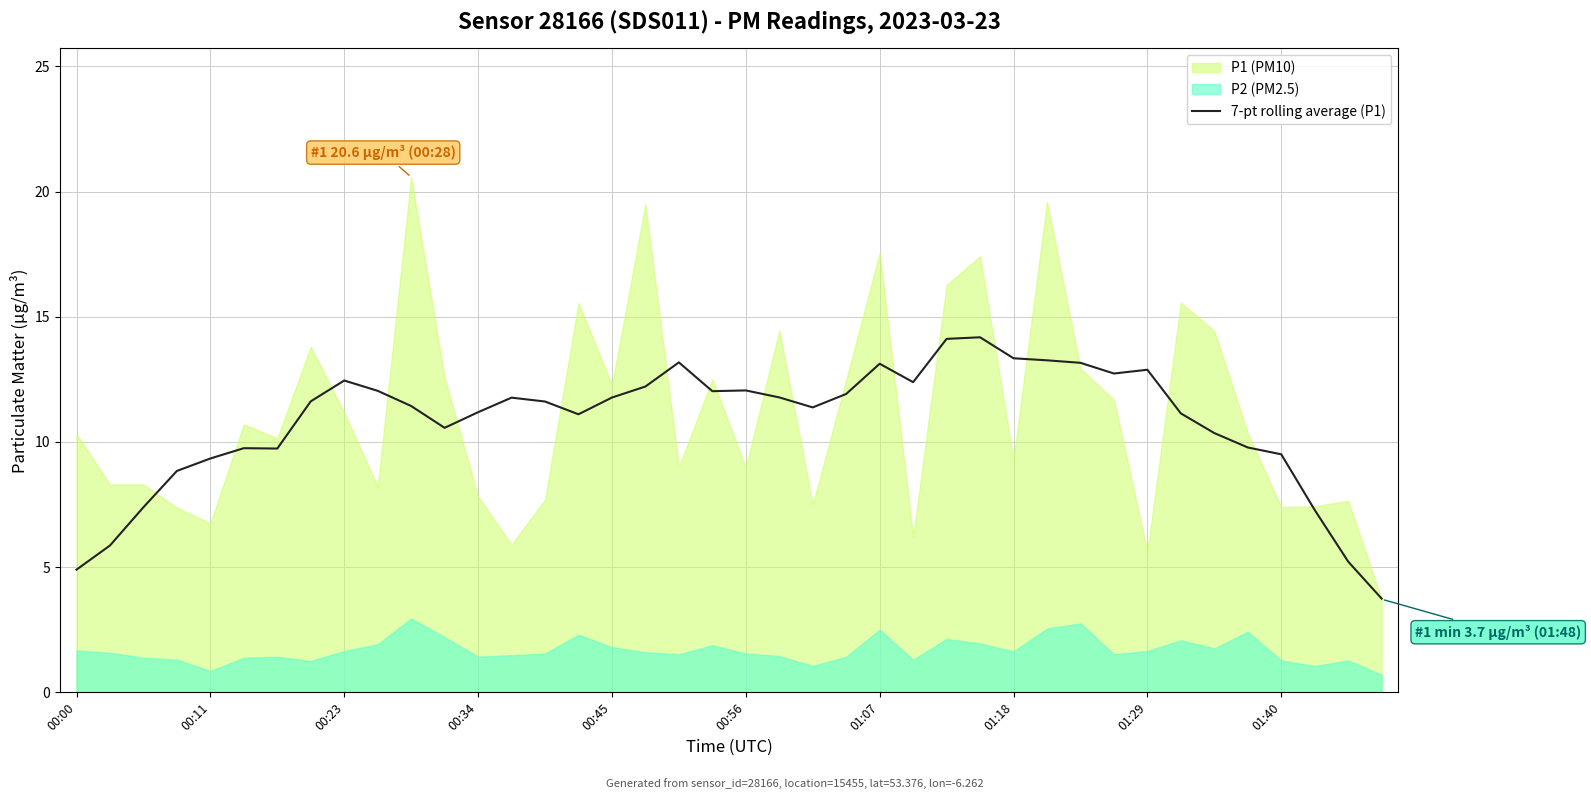

True or false: 7-pt rolling average (P1) has a value of 12.1 at 00:56.

True